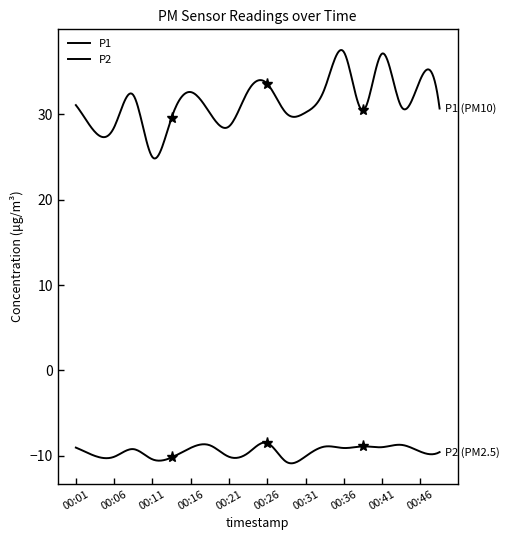

How many lines are shown in the chart?

2